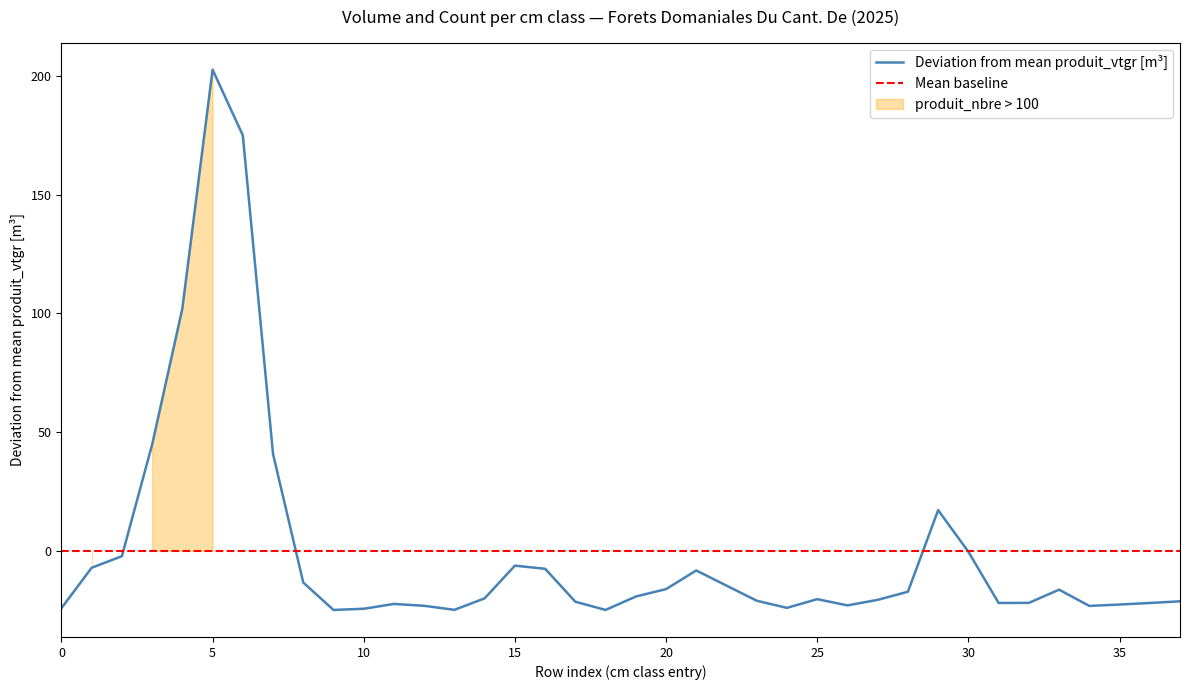

How many interior local valleys (lower than both neighbors) does the data have?

7